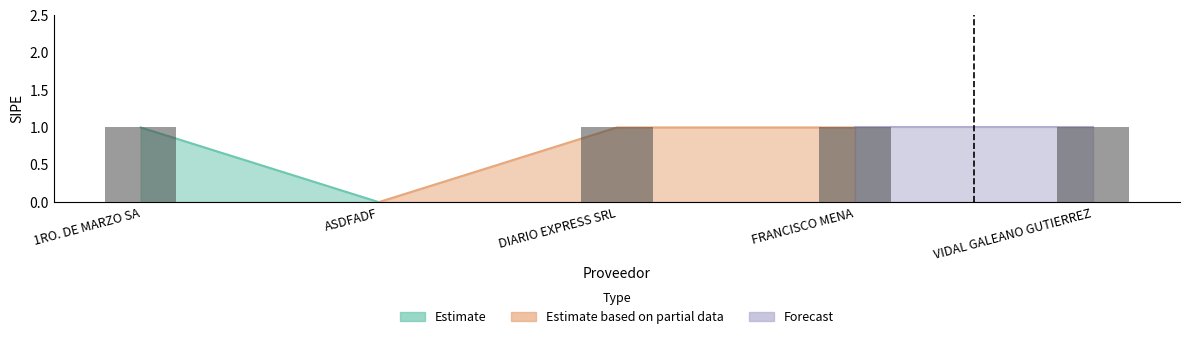

The chart shows a value of 0 at DIARIO EXPRESS SRL. True or false?

False